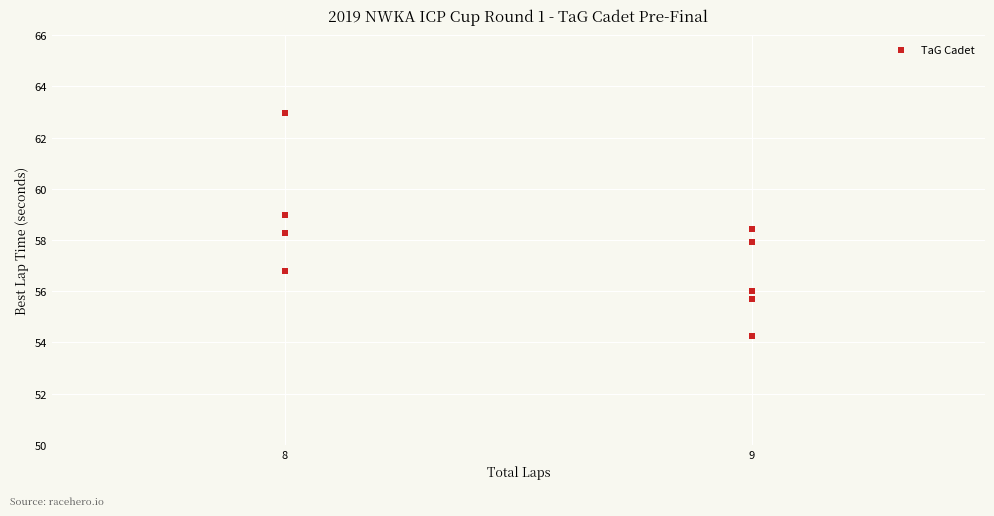

What is the range of X values (max minus min)?

1.0